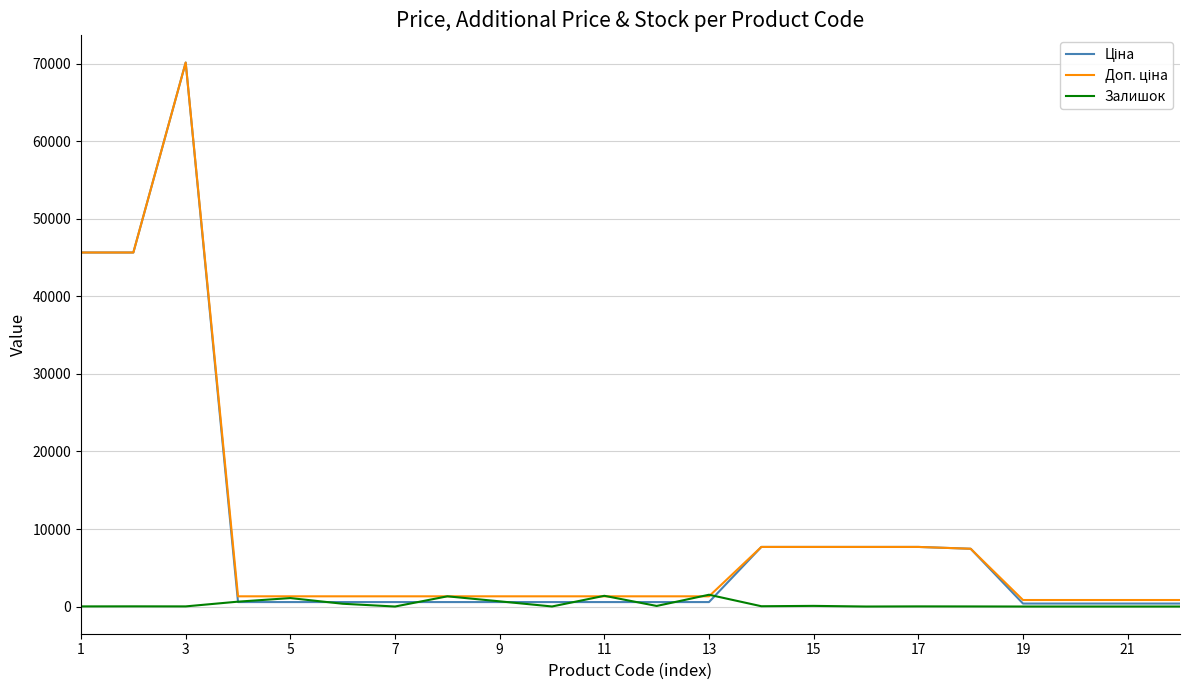

What is the greatest value displayed?

70181.6